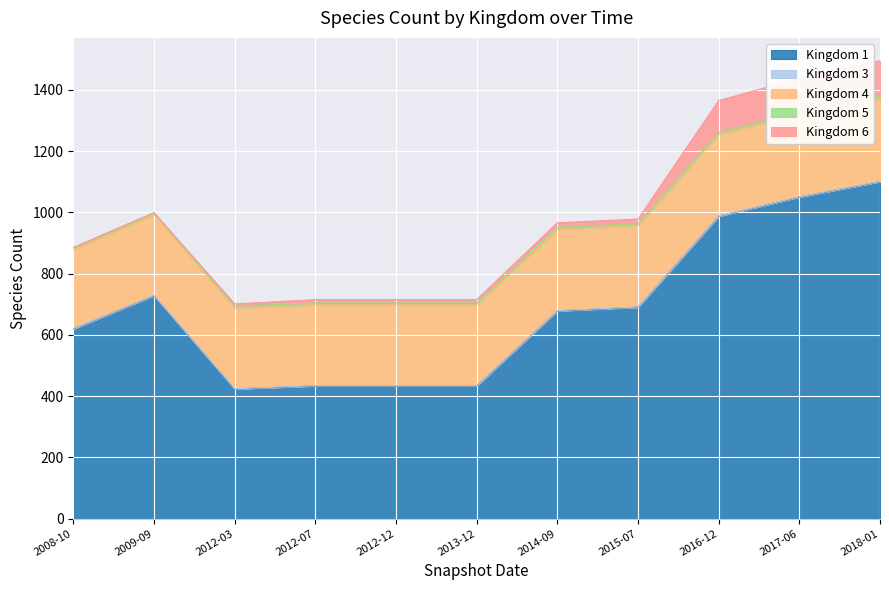

True or false: Kingdom 4 has a value of 264 at 2012-03.

True